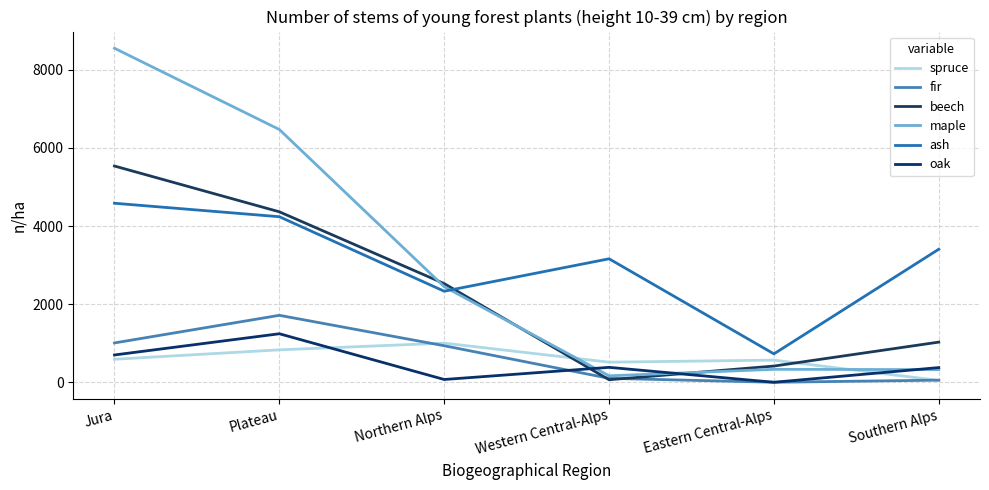

At how many categories does at least one series exceed 6196?

2